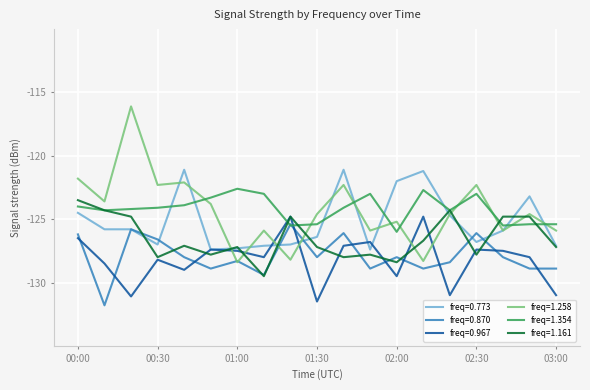

What is the highest value of the freq=0.773 series?

-121.1